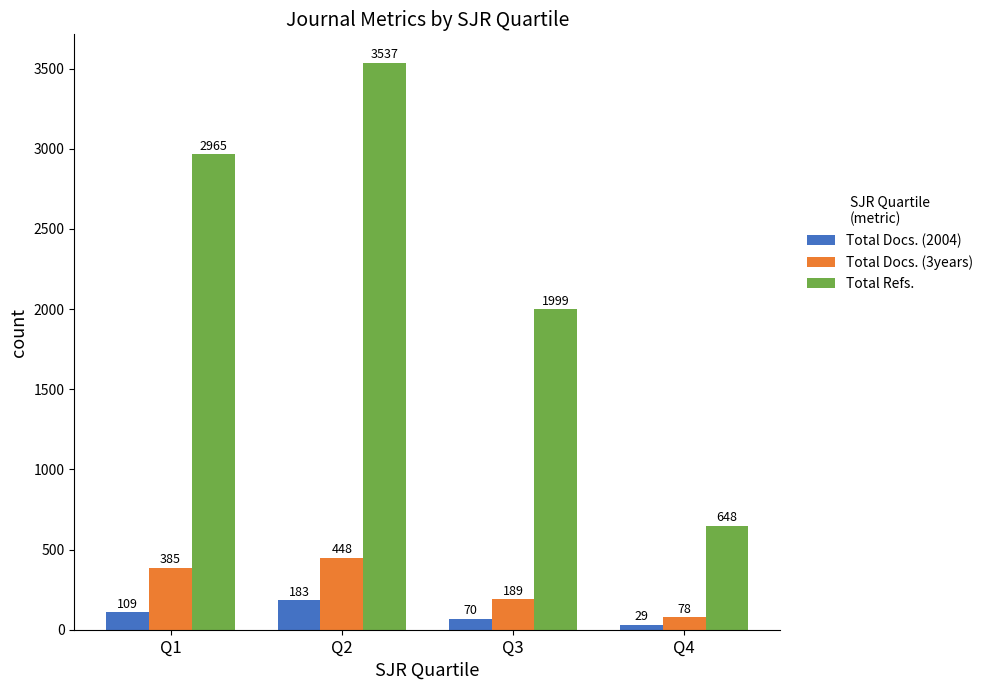

Between Q1 and Q3, which series saw the biggest shift?

Total Refs.